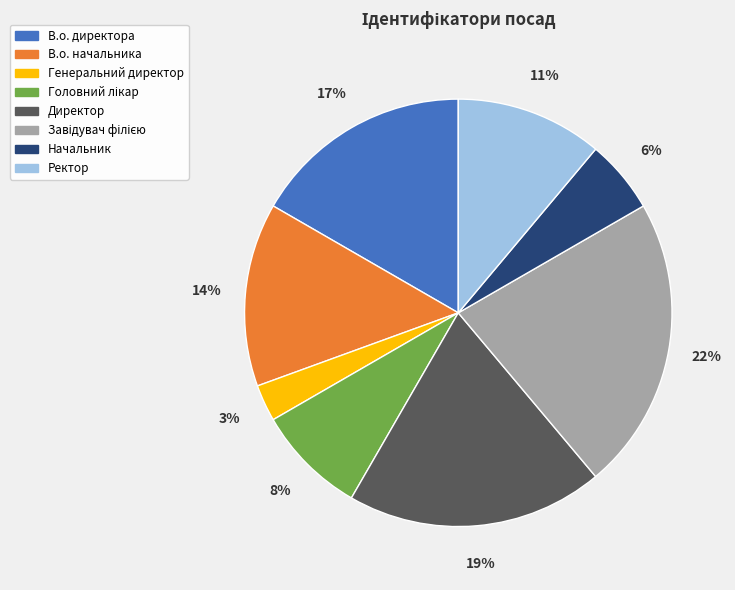

Does any single category account for the majority?

No